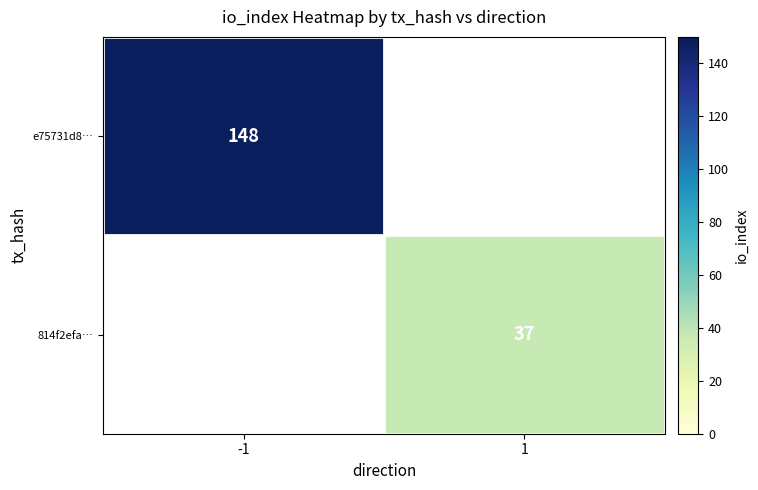

Which label corresponds to the smallest value in the chart?

1